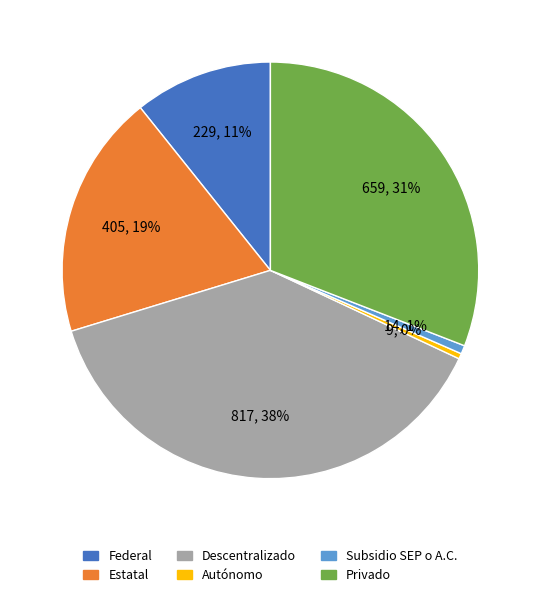

Is the sum of Autónomo and Subsidio SEP o A.C. greater than half?

No